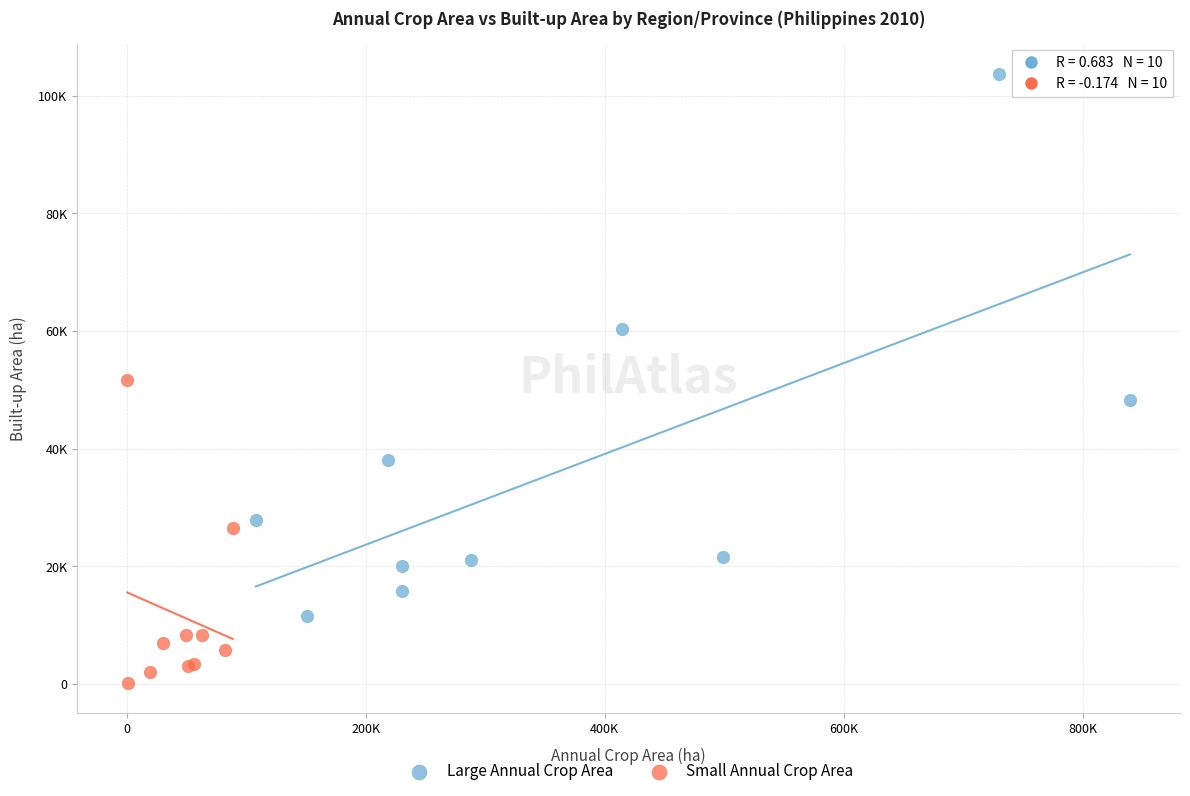

Which series contains the highest Y value?

Large Annual Crop Area